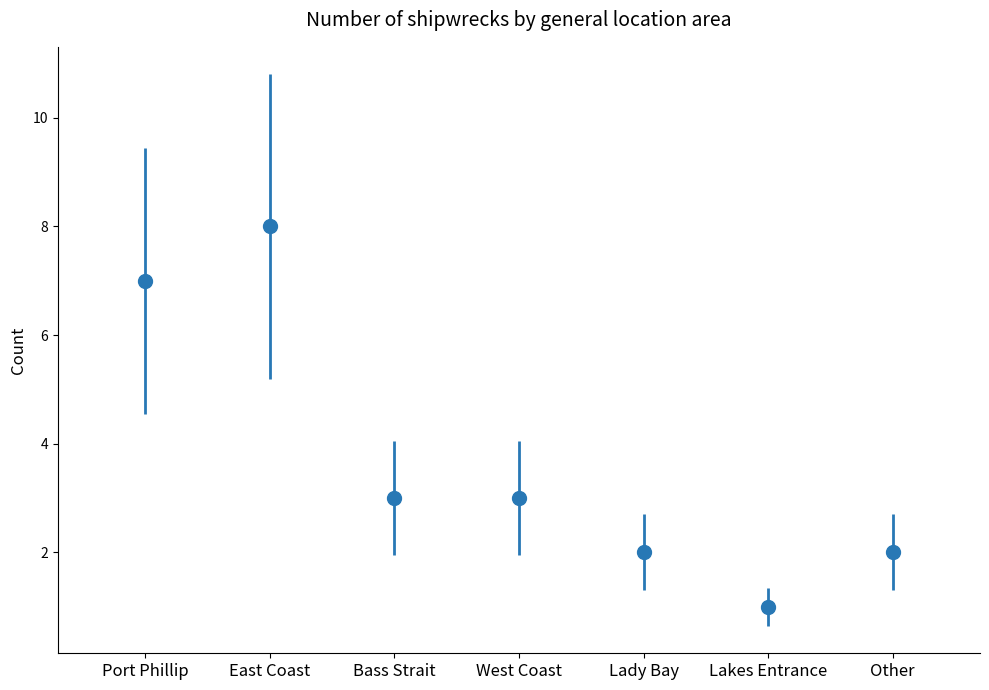

How many data points are less than 3?

3